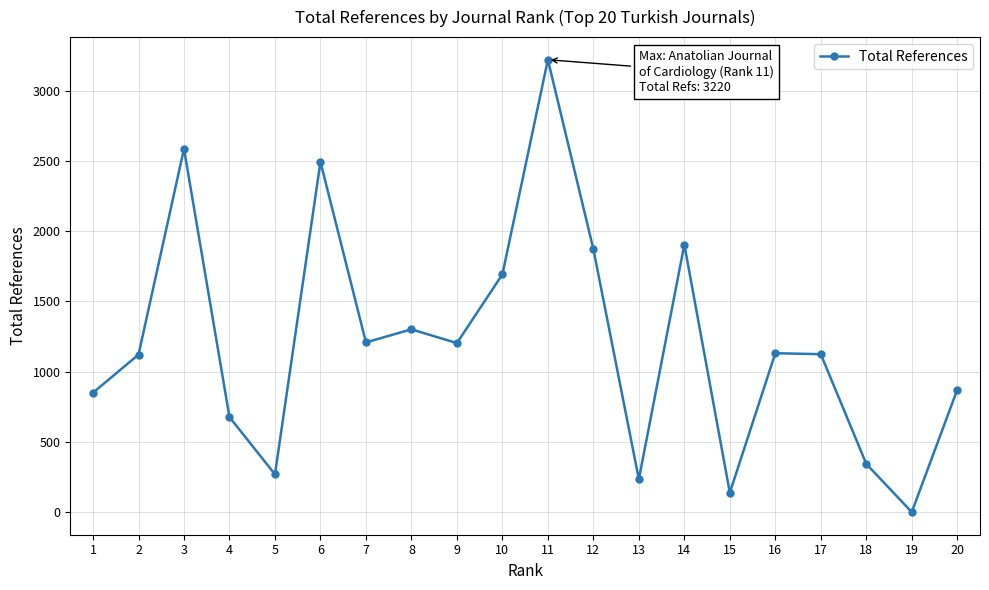

Approximately how many times larger is the value at 8 compared to 13?

5.6